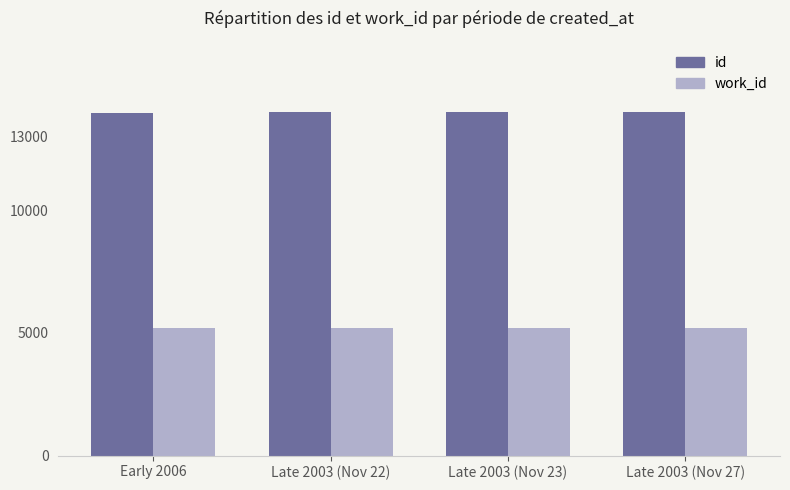

Is it true that id equals 13982 at Late 2003 (Nov 23)?

True